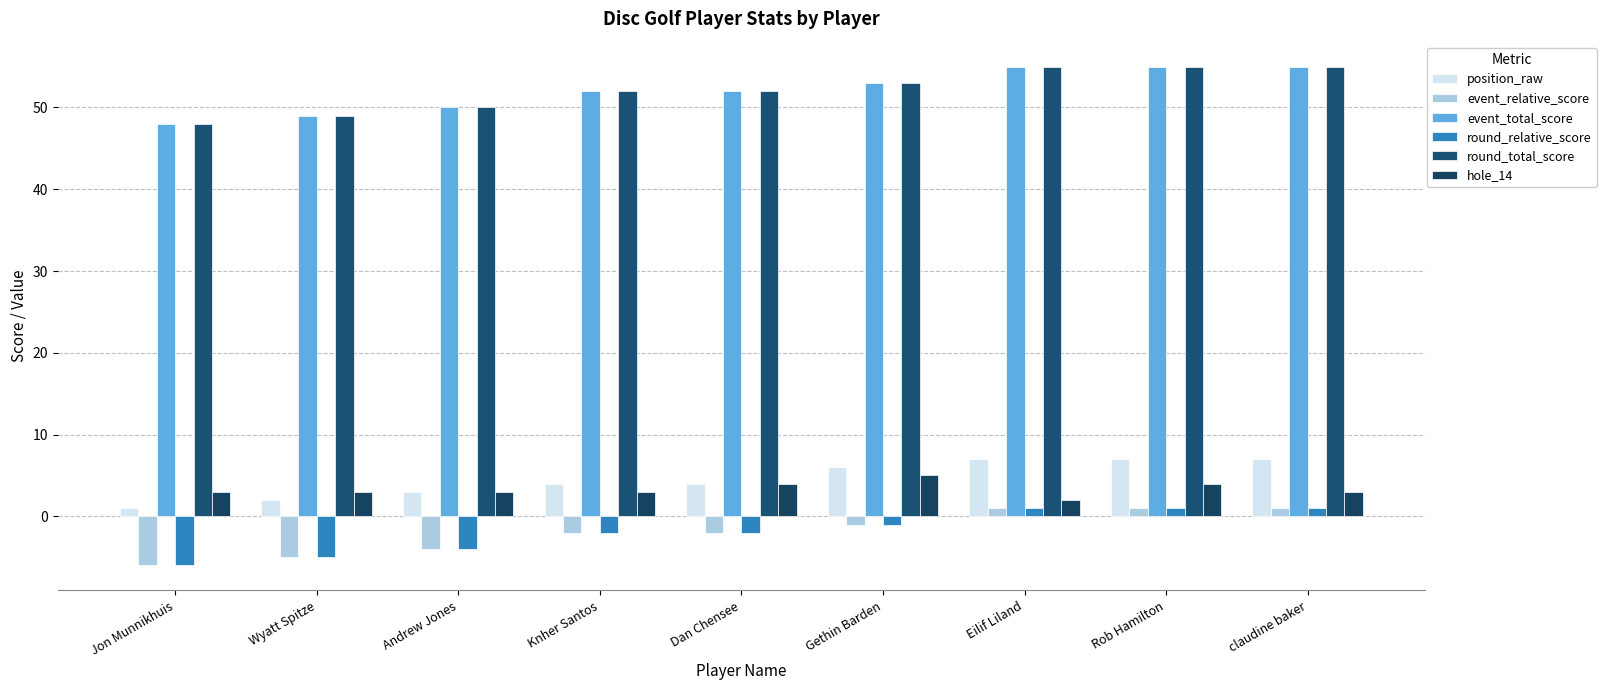

What is the label of the 2nd bar from the right?

Rob Hamilton